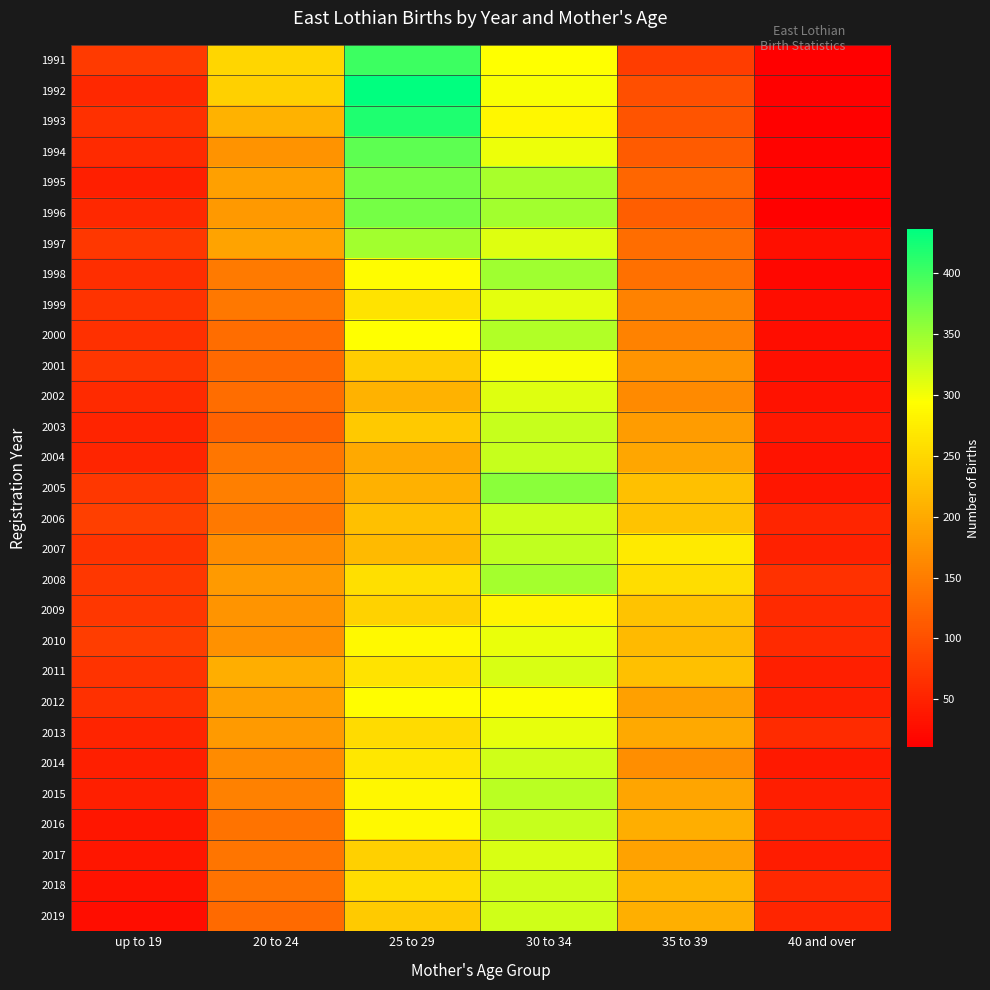

At which category is the sum across all series the highest?

30 to 34